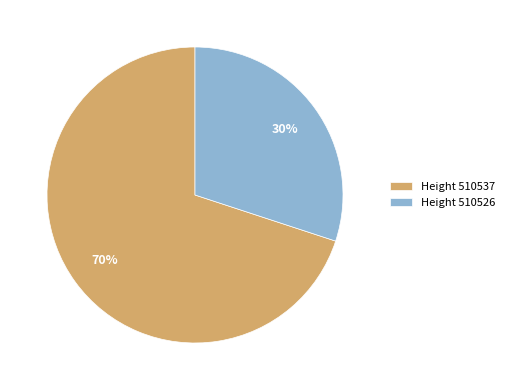

To the nearest percent, what is the difference between the Height 510526 and Height 510537 slice percentages?

40%